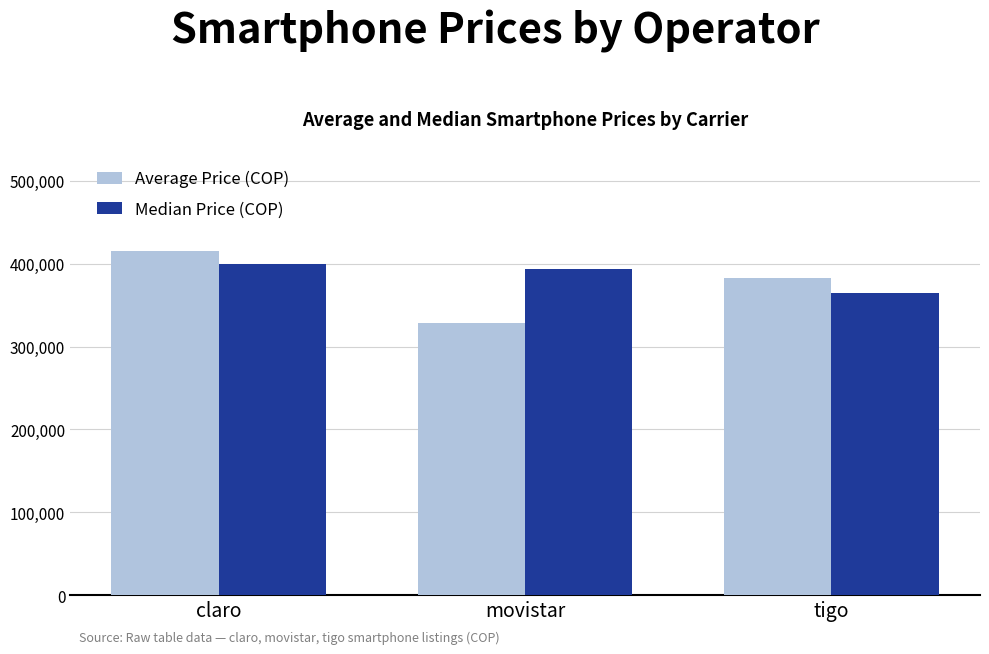

What is the difference between the maximum and second lowest values in the Median Price (COP) series?

5100